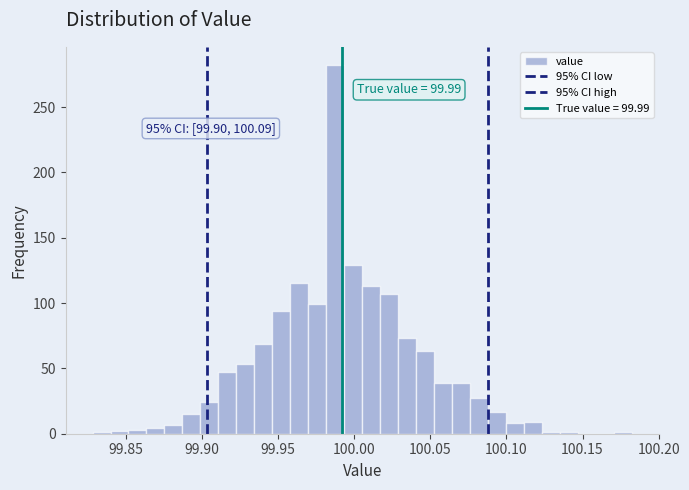

Read against the x-axis, roughly where is the centre of the tallest bar?

99.990